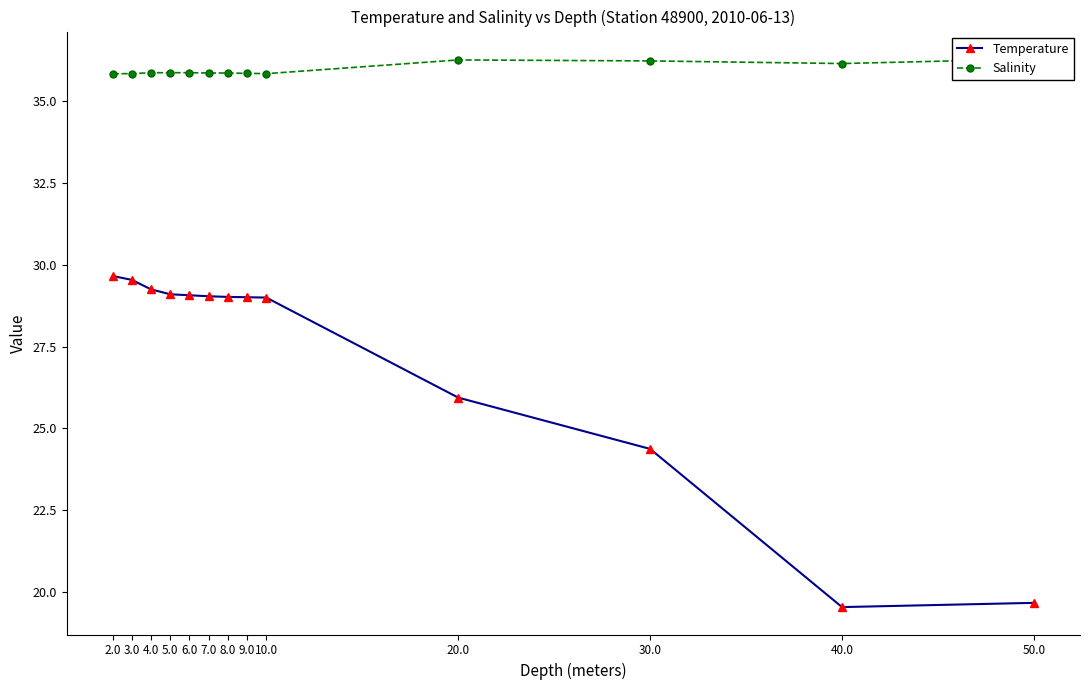

What is the total value across all series at 4.0?

65.1